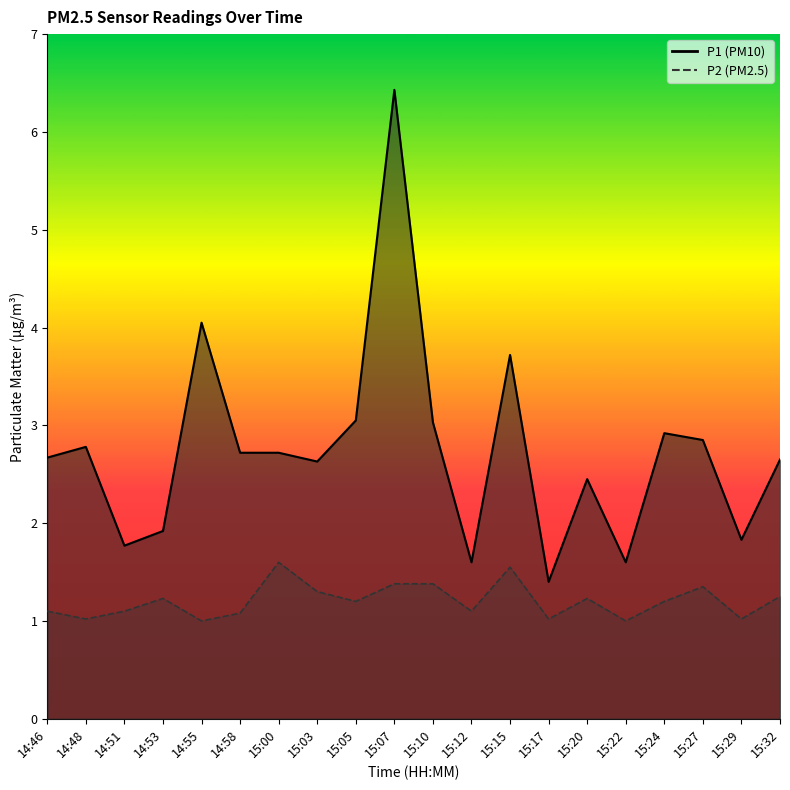

Reading left to right, list all the values displayed in this chart.

P1: 2.7	2.8	1.8	1.9	4.0	2.7	2.7	2.6	3.0	6.4	3.0	1.6	3.7	1.4	2.5	1.6	2.9	2.9	1.8	2.6
P2: 1.1	1.0	1.1	1.2	1.0	1.1	1.6	1.3	1.2	1.4	1.4	1.1	1.6	1.0	1.2	1.0	1.2	1.4	1.0	1.2